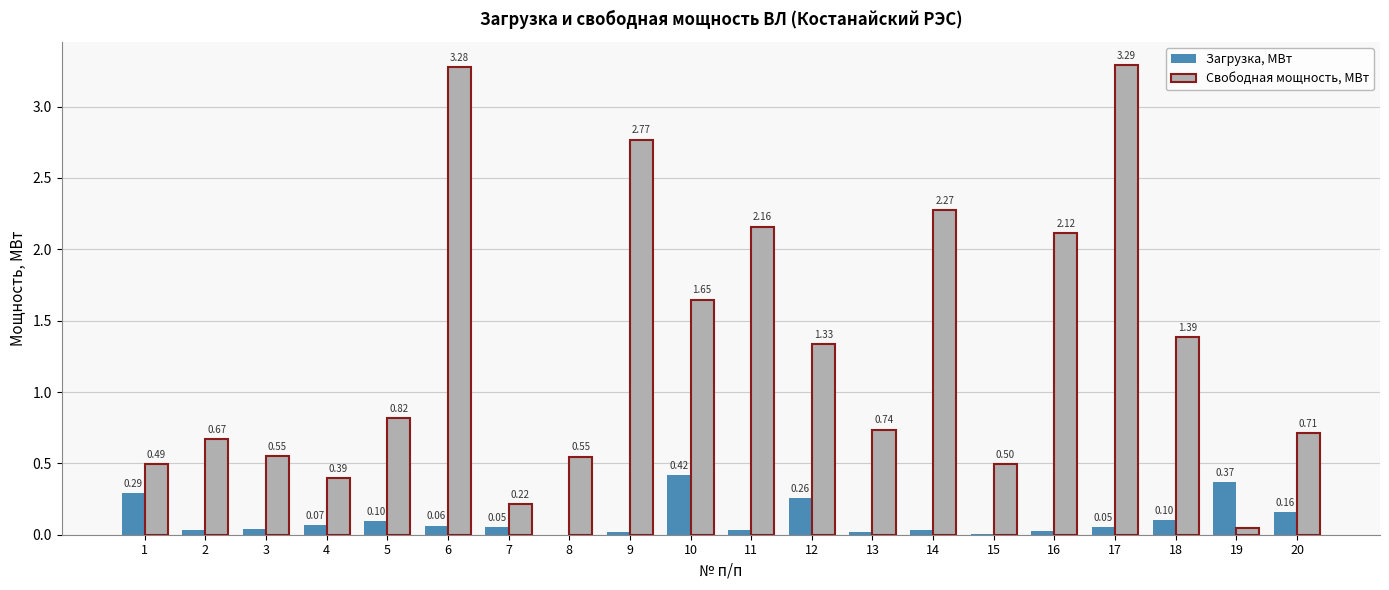

Between 4 and 7, which series saw the biggest shift?

Свободная мощность, МВт